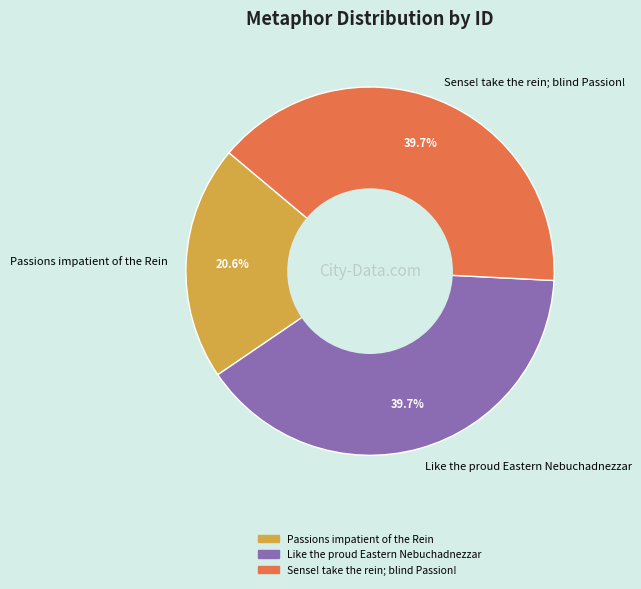

Which slice is the smallest?

Passions impatient of the Rein